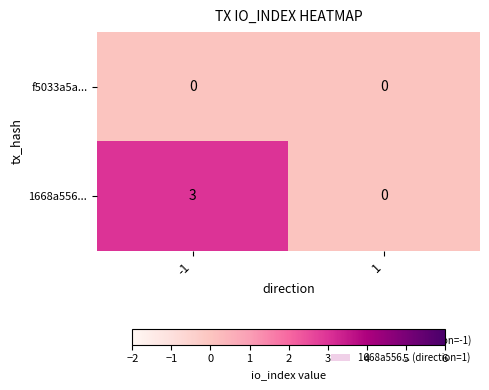

How many positive values does the 1668a556... series have?

1